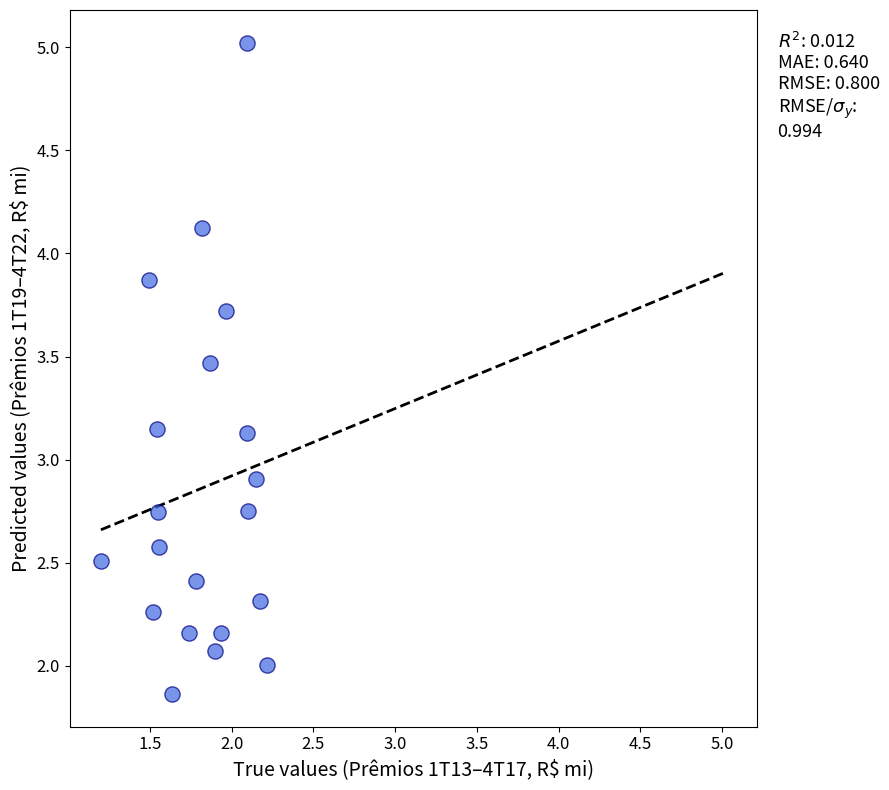

What Y value in the scatter plot is closest to 3?

2.9